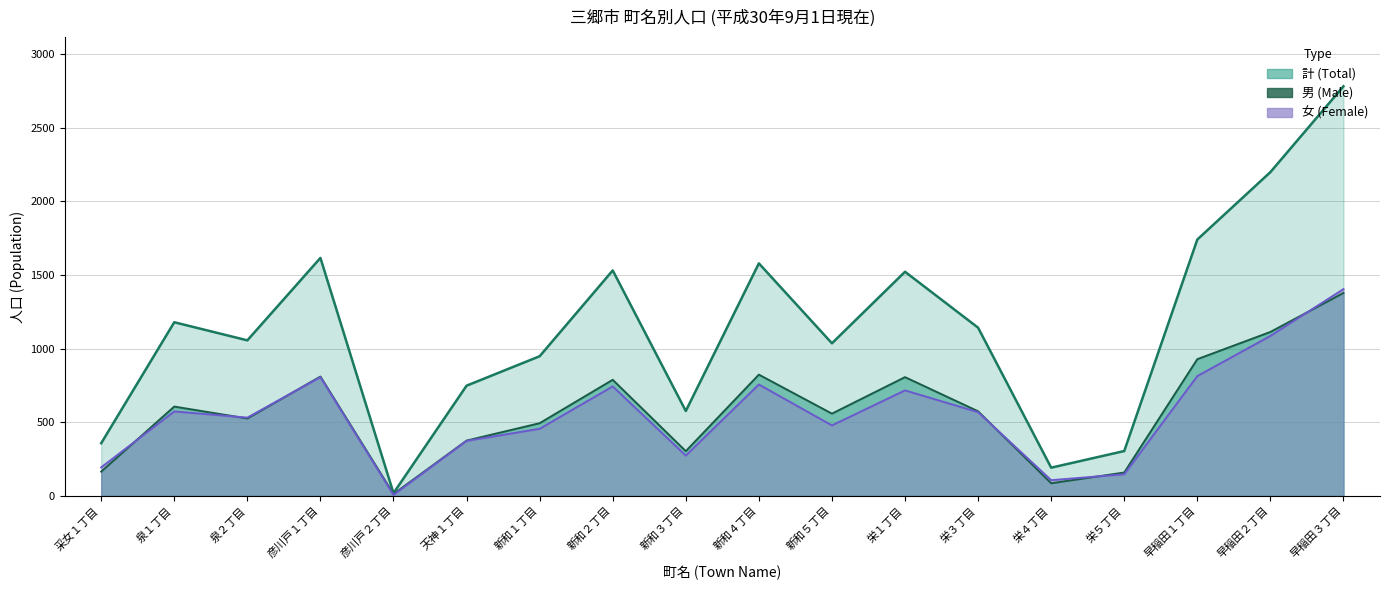

How many series are shown in this chart?

3